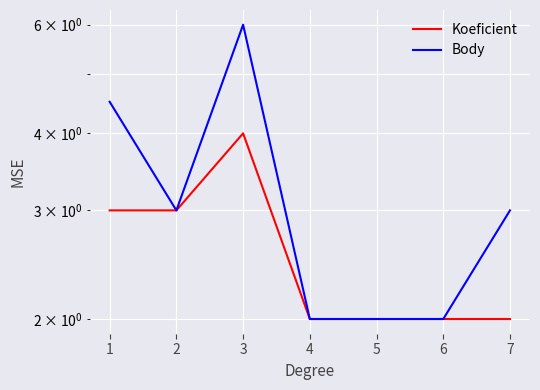

At how many categories does at least one series exceed 5?

1